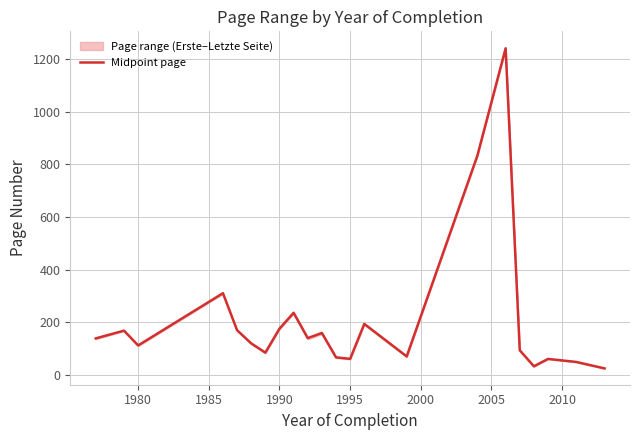

The Midpoint page series shows 176.0 at 1990. True or false?

True